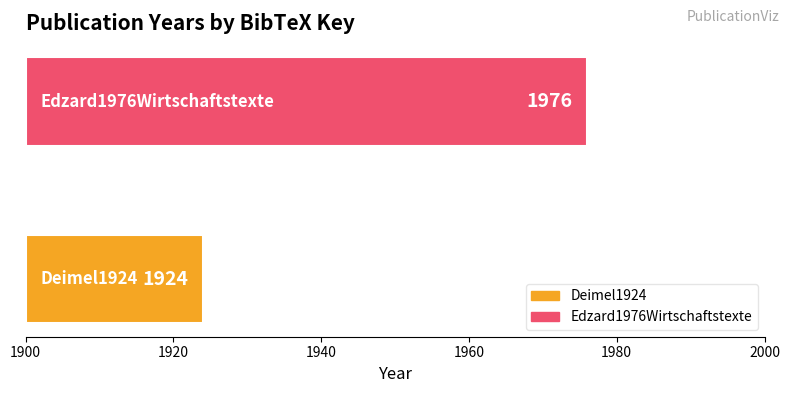

What is the sum of the values at Edzard1976Wirtschaftstexte and Deimel1924?

3900